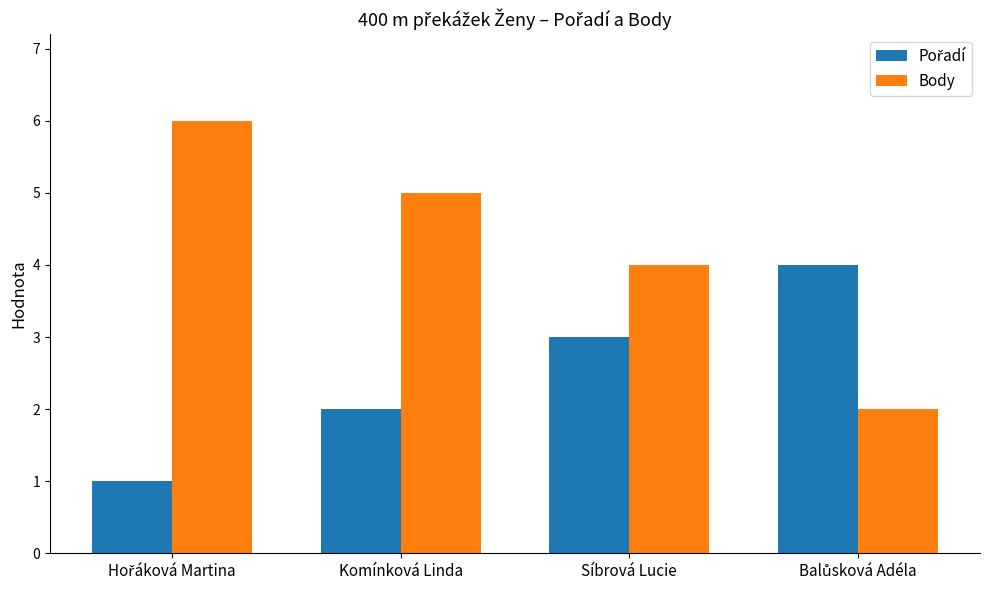

Which series has the largest total across all categories?

Body